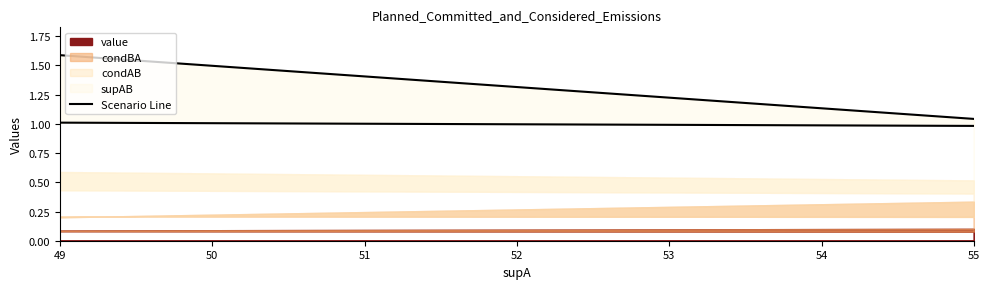

At which category does the data reach its first local peak?

49